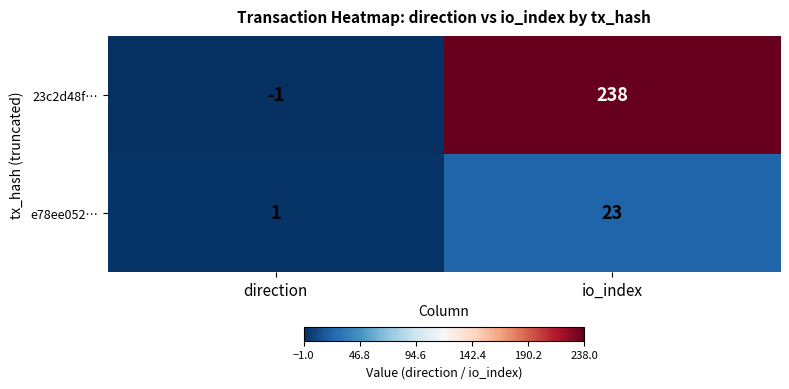

What is the difference between the e78ee052… values at io_index and direction?

22